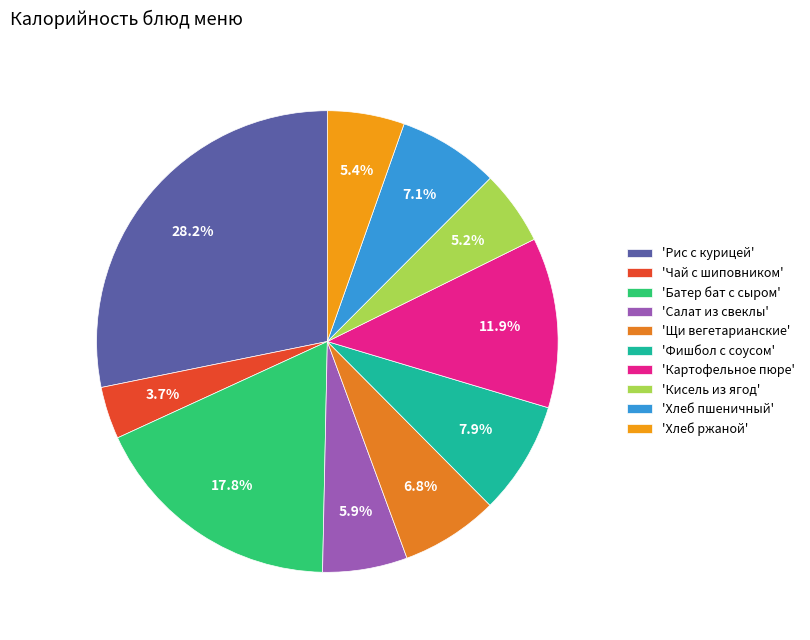

How many segments does this pie chart have?

10